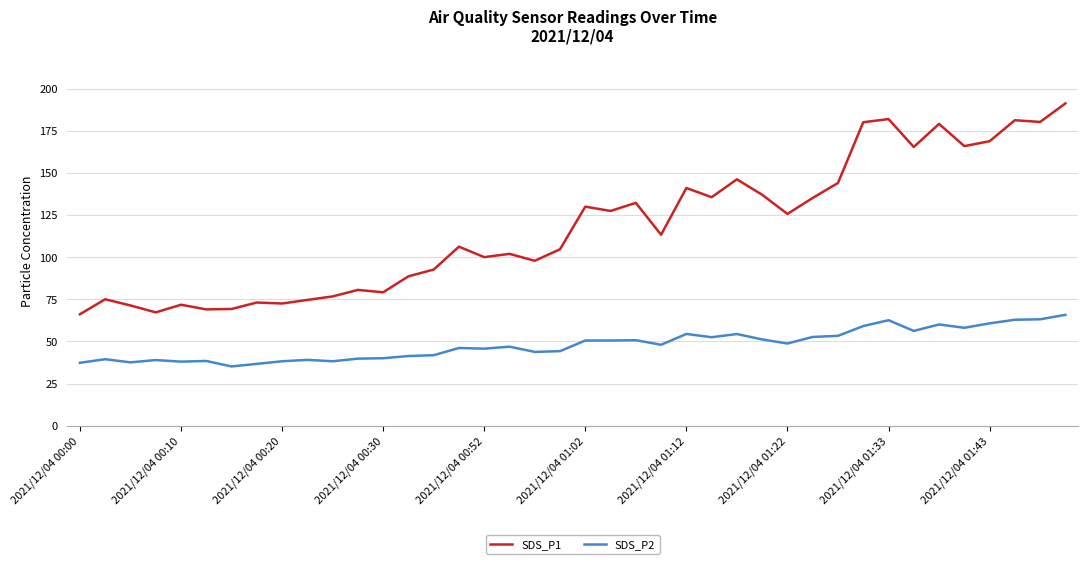

Which series has the largest range (max minus min)?

SDS_P1